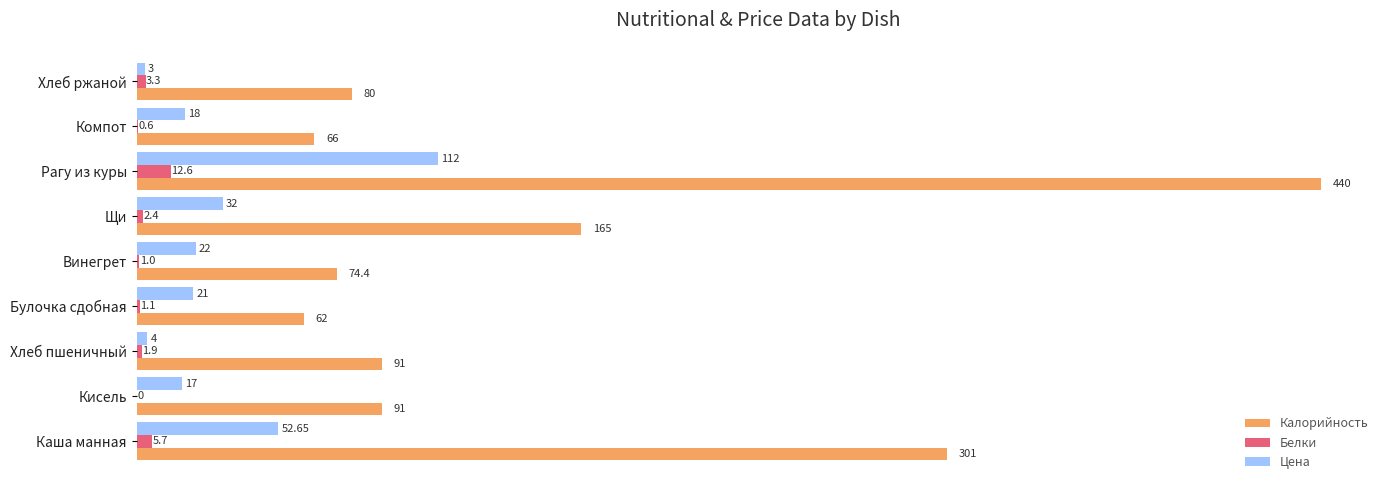

Between Кисель and Винегрет, which series saw the biggest shift?

Калорийность